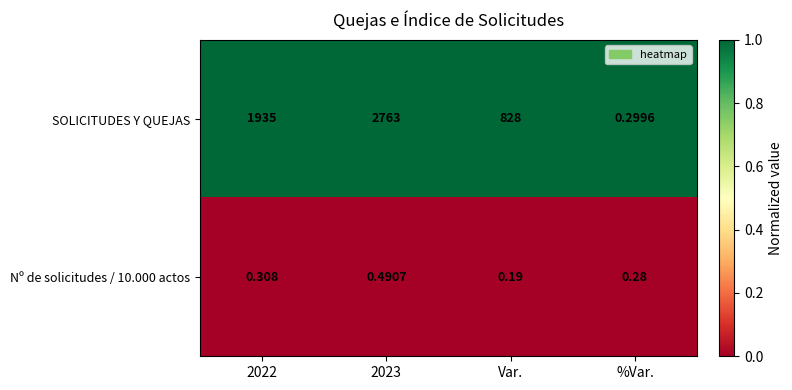

Is the value of Nº de solicitudes / 10.000 actos at %Var. greater than the value of SOLICITUDES Y QUEJAS at %Var.?

No